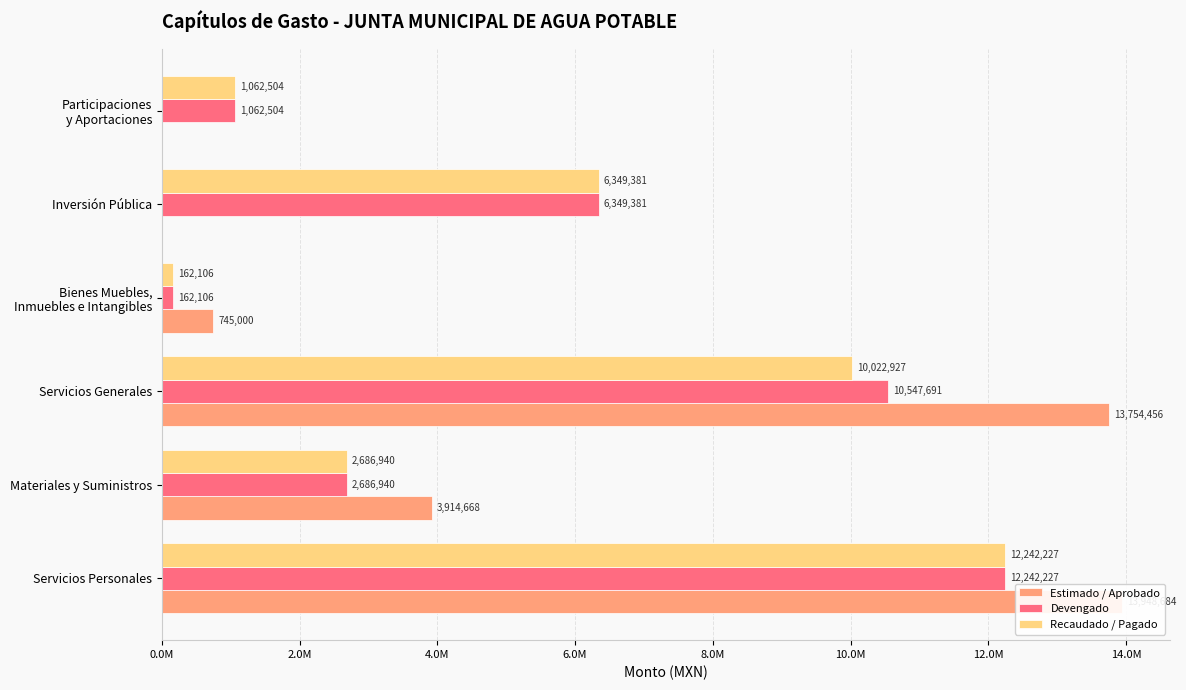

Is it true that Devengado equals 20808842.9 at Servicios Personales?

False